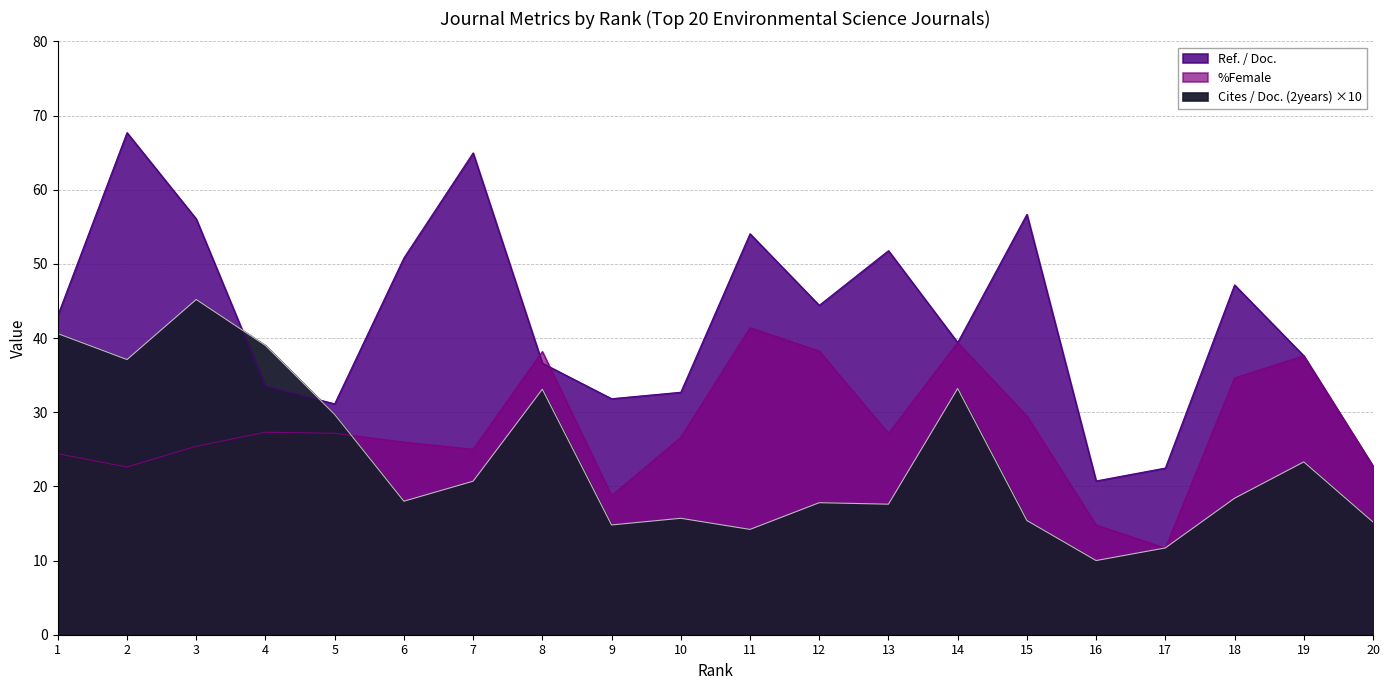

What is the minimum value shown in the chart?

10.0